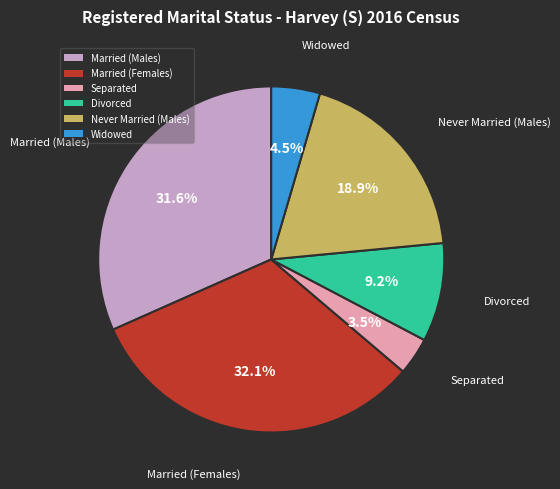

Which category has the smallest portion of the pie?

Separated